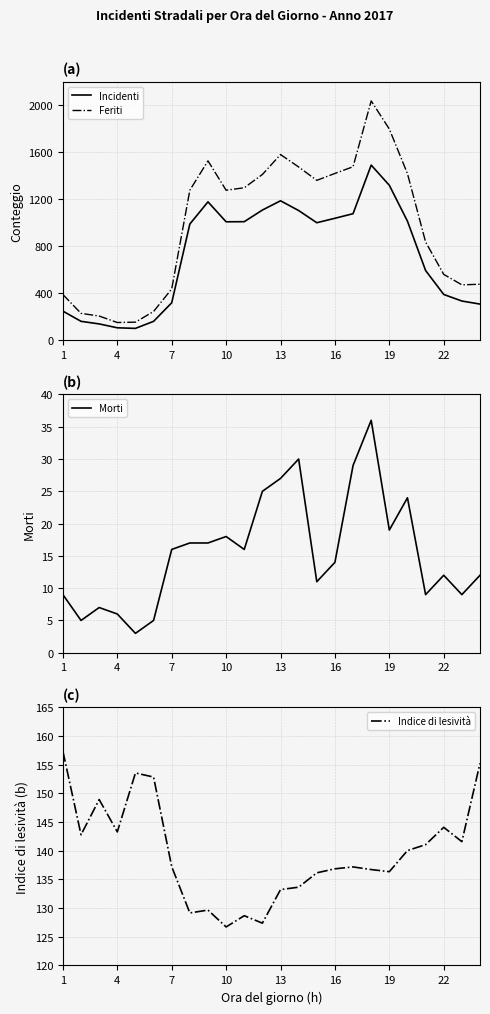

What is the value of the Feriti point at the 10th from the left?

1276.0